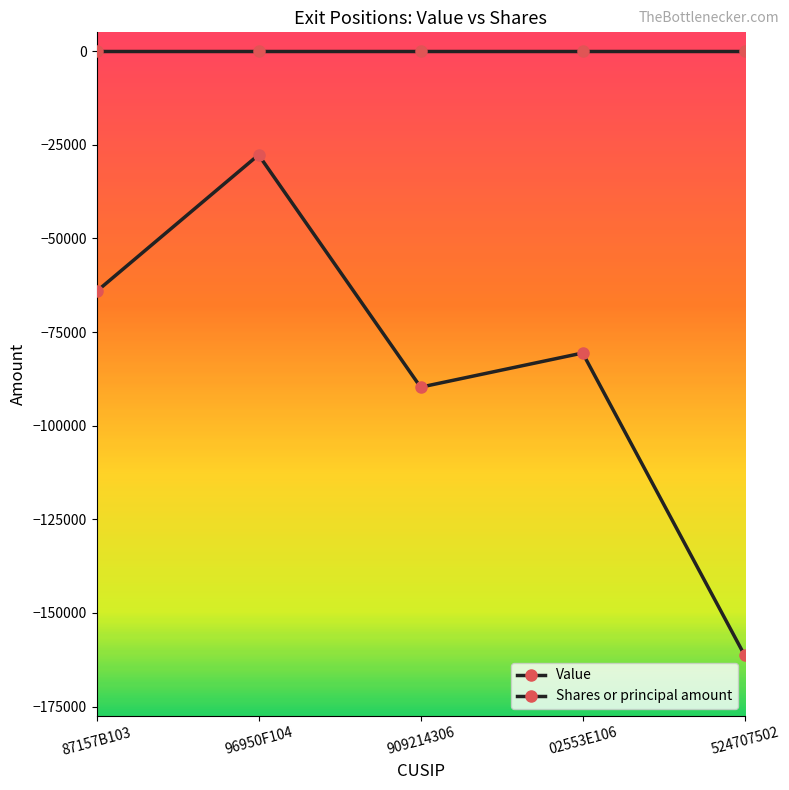

Count the number of data series in this chart.

2